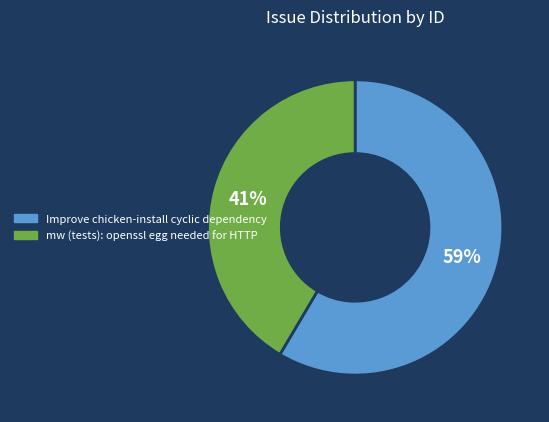

Is the sum of mw (tests): openssl egg needed for HTTP and Improve chicken-install cyclic dependency greater than half?

Yes